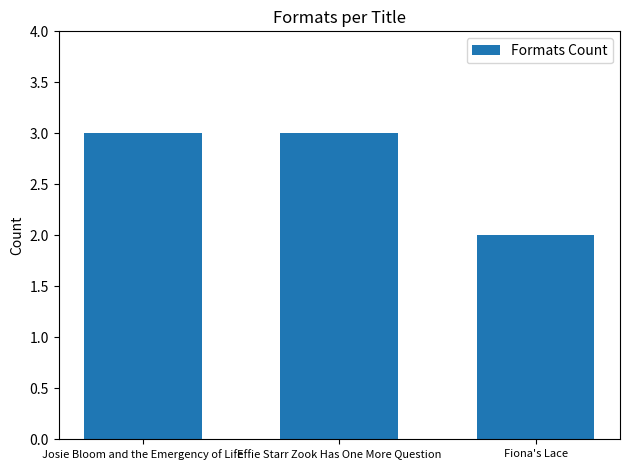

What is the label of the 2nd bar from the left?

Effie Starr Zook Has One More Question